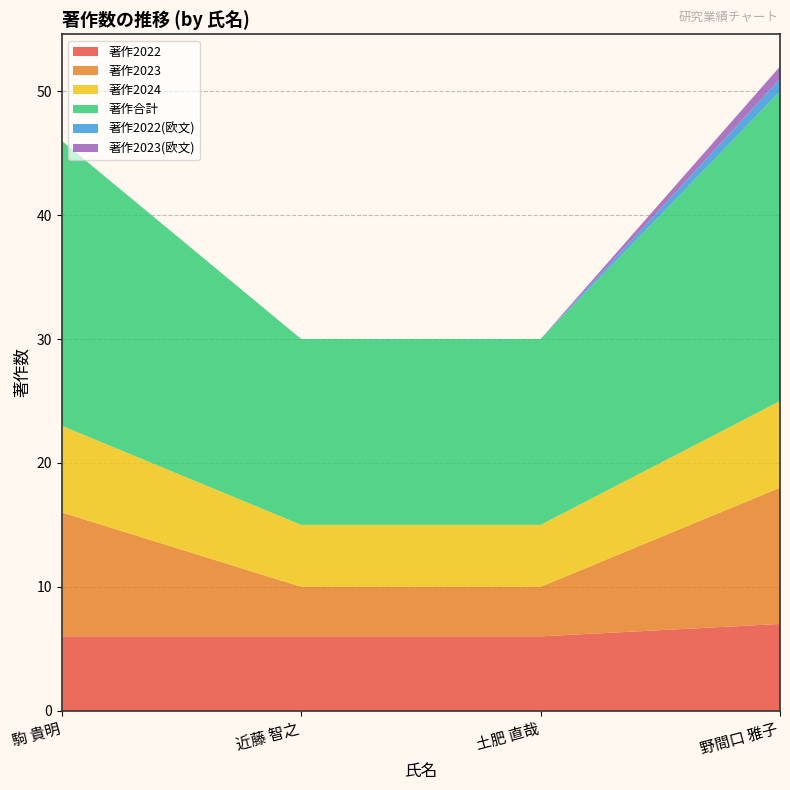

Reading right to left, what are all the values shown in this chart?

著作2022: 野間口 雅子=7	土肥 直哉=6	近藤 智之=6	駒 貴明=6
著作2023: 野間口 雅子=11	土肥 直哉=4	近藤 智之=4	駒 貴明=10
著作2024: 野間口 雅子=7	土肥 直哉=5	近藤 智之=5	駒 貴明=7
著作合計: 野間口 雅子=25	土肥 直哉=15	近藤 智之=15	駒 貴明=23
著作2022(欧文): 野間口 雅子=1	土肥 直哉=0	近藤 智之=0	駒 貴明=0
著作2023(欧文): 野間口 雅子=1	土肥 直哉=0	近藤 智之=0	駒 貴明=0